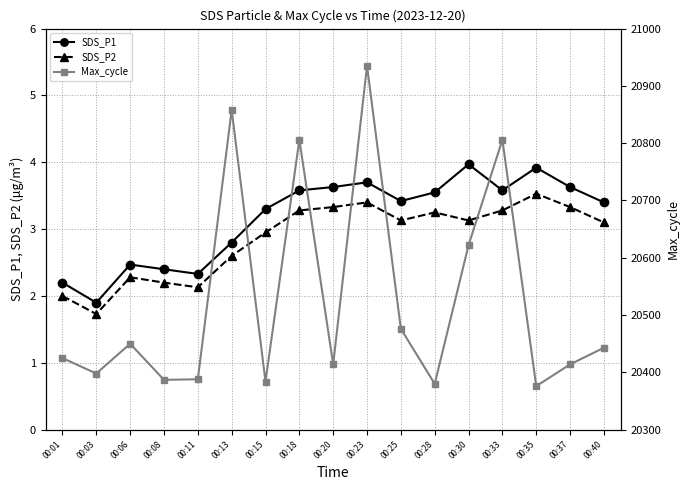

Is this an area chart (filled region under the line)?

No